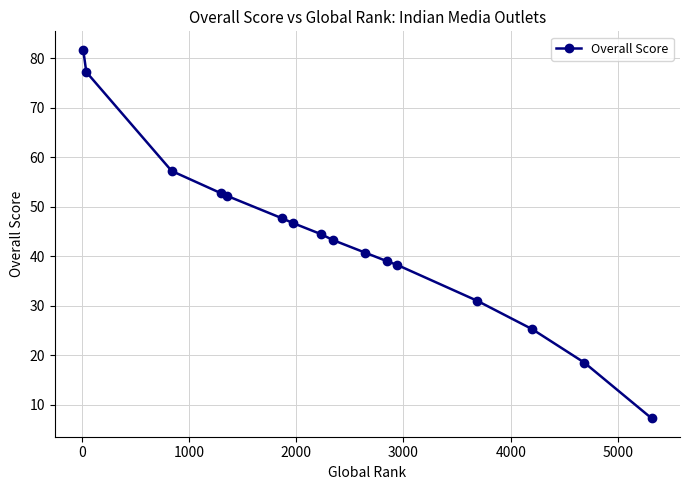

What is the greatest value displayed?

81.8